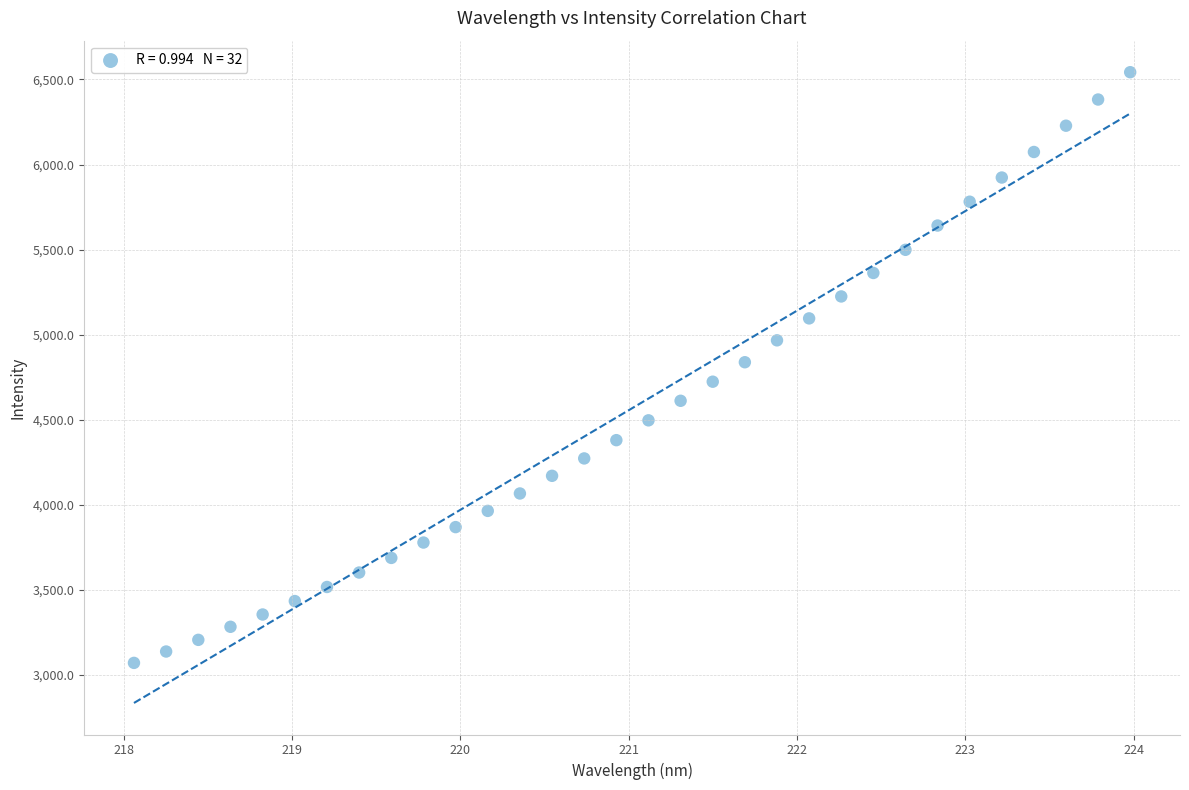

What is the range of Y values (max minus min)?

3472.8